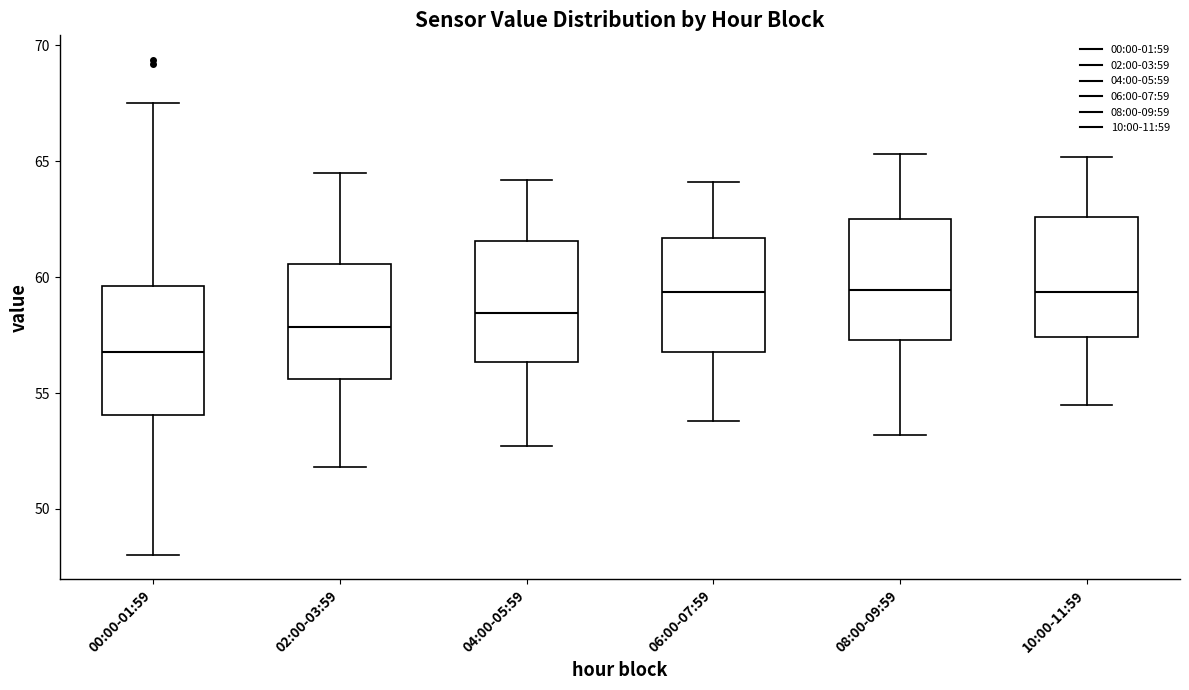

Reading left to right, transcribe this box plot: for each box, give where its median line is, the range the box spans, and where its two whiskers end, as read against the y-axis. The values are not printed on the chart, so give them approximately, as read against the axis.

00:00-01:59: median 57.0, box 54.0 to 59.5, whiskers 48.0 to 67.5
02:00-03:59: median 58.0, box 55.5 to 60.5, whiskers 52.0 to 64.5
04:00-05:59: median 58.5, box 56.5 to 61.5, whiskers 52.5 to 64.0
06:00-07:59: median 59.5, box 57.0 to 61.5, whiskers 54.0 to 64.0
08:00-09:59: median 59.5, box 57.5 to 62.5, whiskers 53.0 to 65.5
10:00-11:59: median 59.5, box 57.5 to 62.5, whiskers 54.5 to 65.0